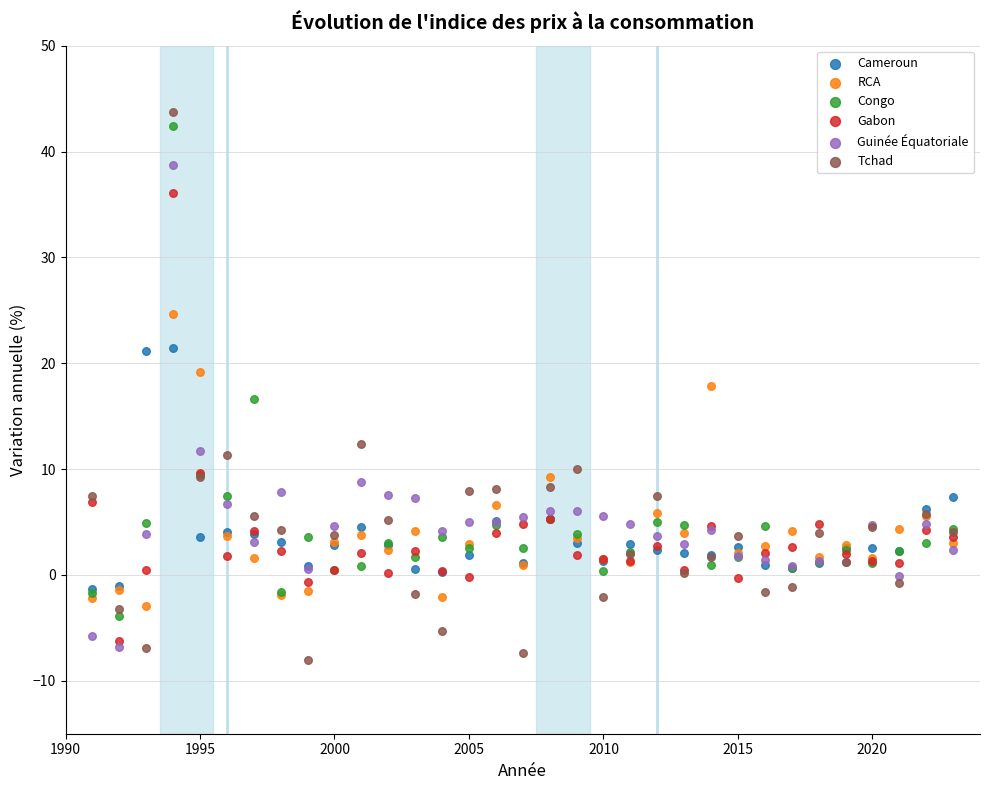

Which series has the widest spread of Y values?

Tchad